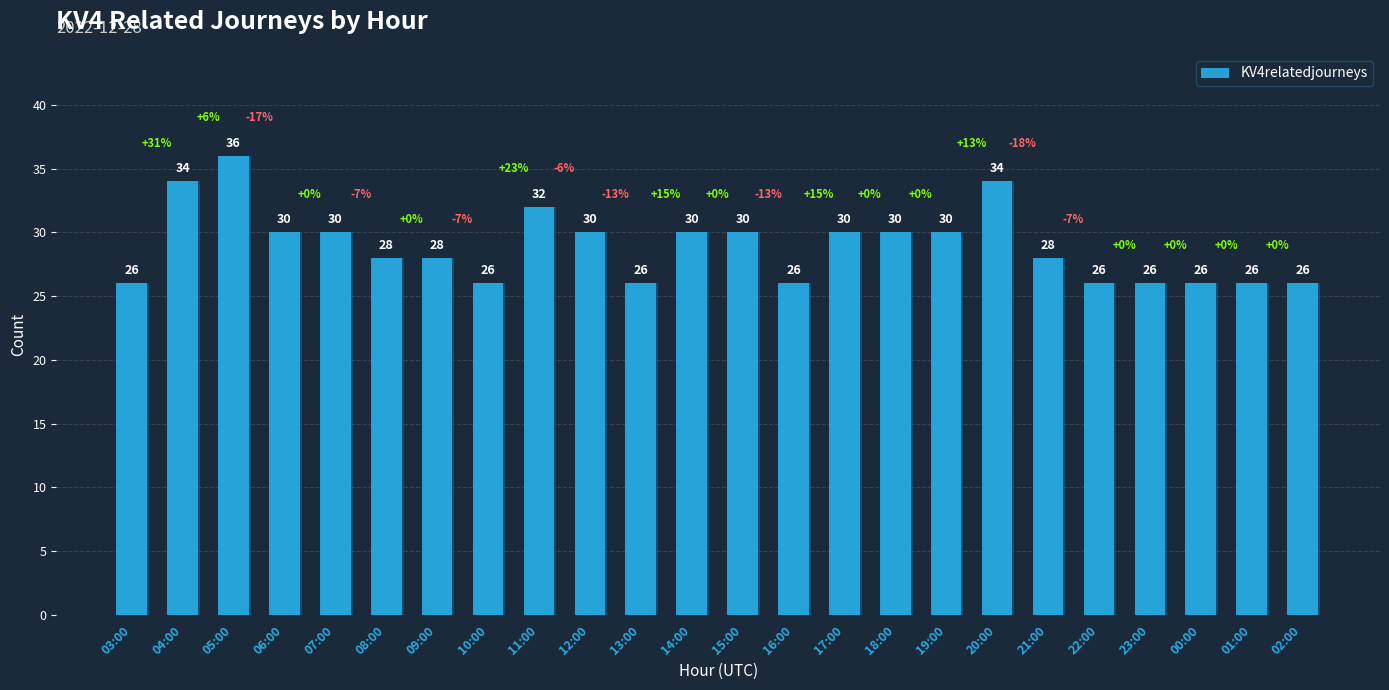

List the labels in order of value, smallest first.

03:00, 10:00, 13:00, 16:00, 22:00, 23:00, 00:00, 01:00, 02:00, 08:00, 09:00, 21:00, 06:00, 07:00, 12:00, 14:00, 15:00, 17:00, 18:00, 19:00, 11:00, 04:00, 20:00, 05:00